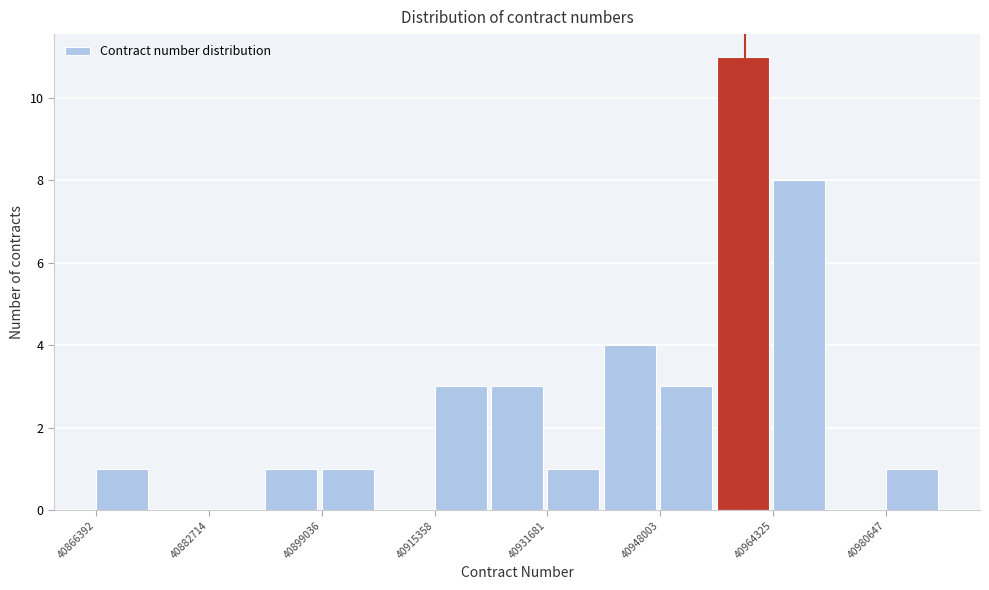

Reading left to right, list every bar in this chart as the range it spans on the x-axis followed by its height. Neither the bar edges nor the heights are printed on the chart, so give them approximately, as read against the axes.

40866000 to 40874000: 1
40874000 to 40882000: 0
40882000 to 40890000: 0
40890000 to 40900000: 1
40900000 to 40908000: 1
40908000 to 40916000: 0
40916000 to 40924000: 3
40924000 to 40932000: 3
40932000 to 40940000: 1
40940000 to 40948000: 4
40948000 to 40956000: 3
40956000 to 40964000: 11
40964000 to 40972000: 8
40972000 to 40980000: 0
40980000 to 40988000: 1